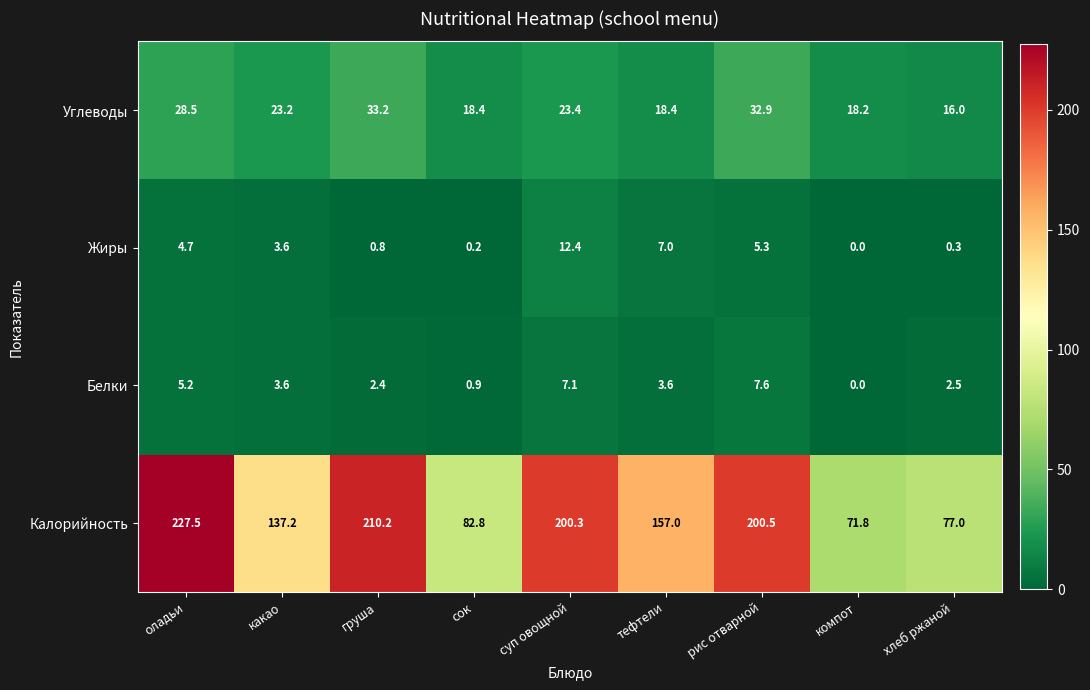

How many series are shown in this chart?

4